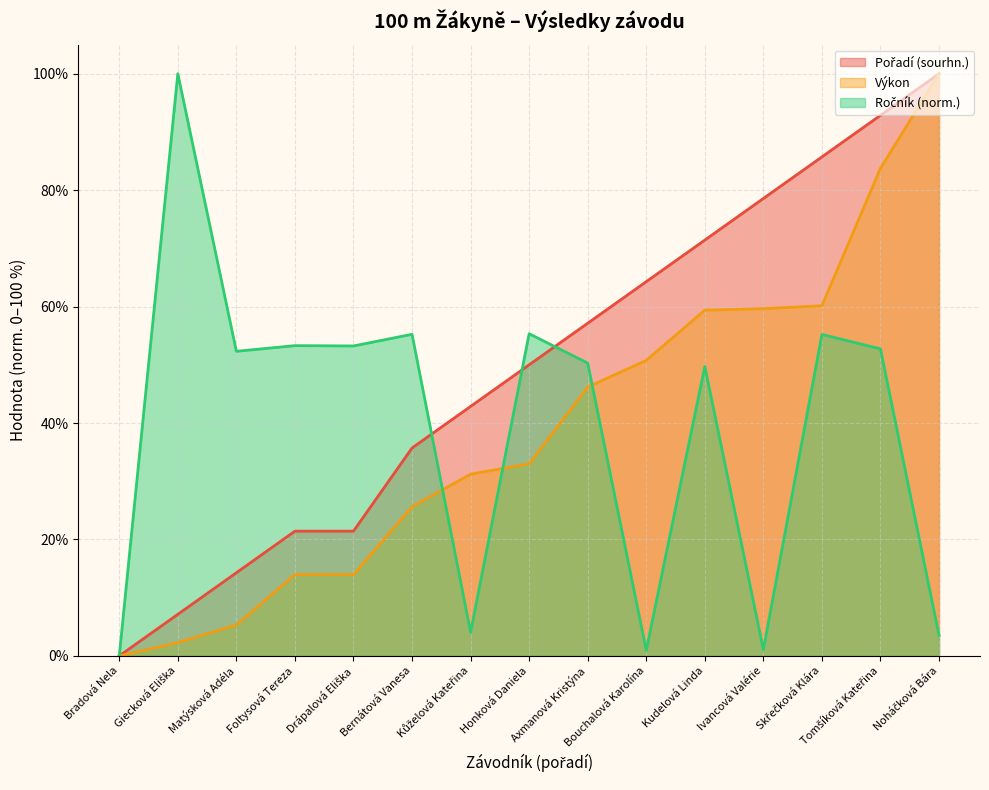

Is it true that Pořadí (sourhn.) equals 71.4 at Kudelová Linda?

True